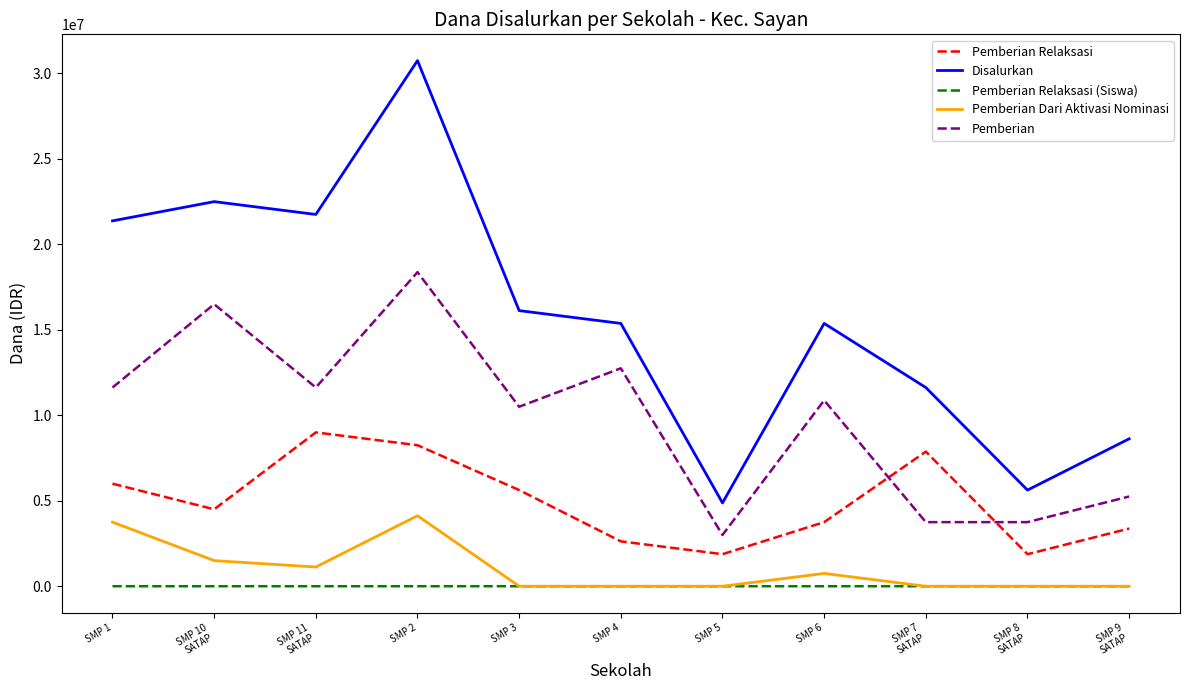

What is the average value of the Pemberian series?

9818182